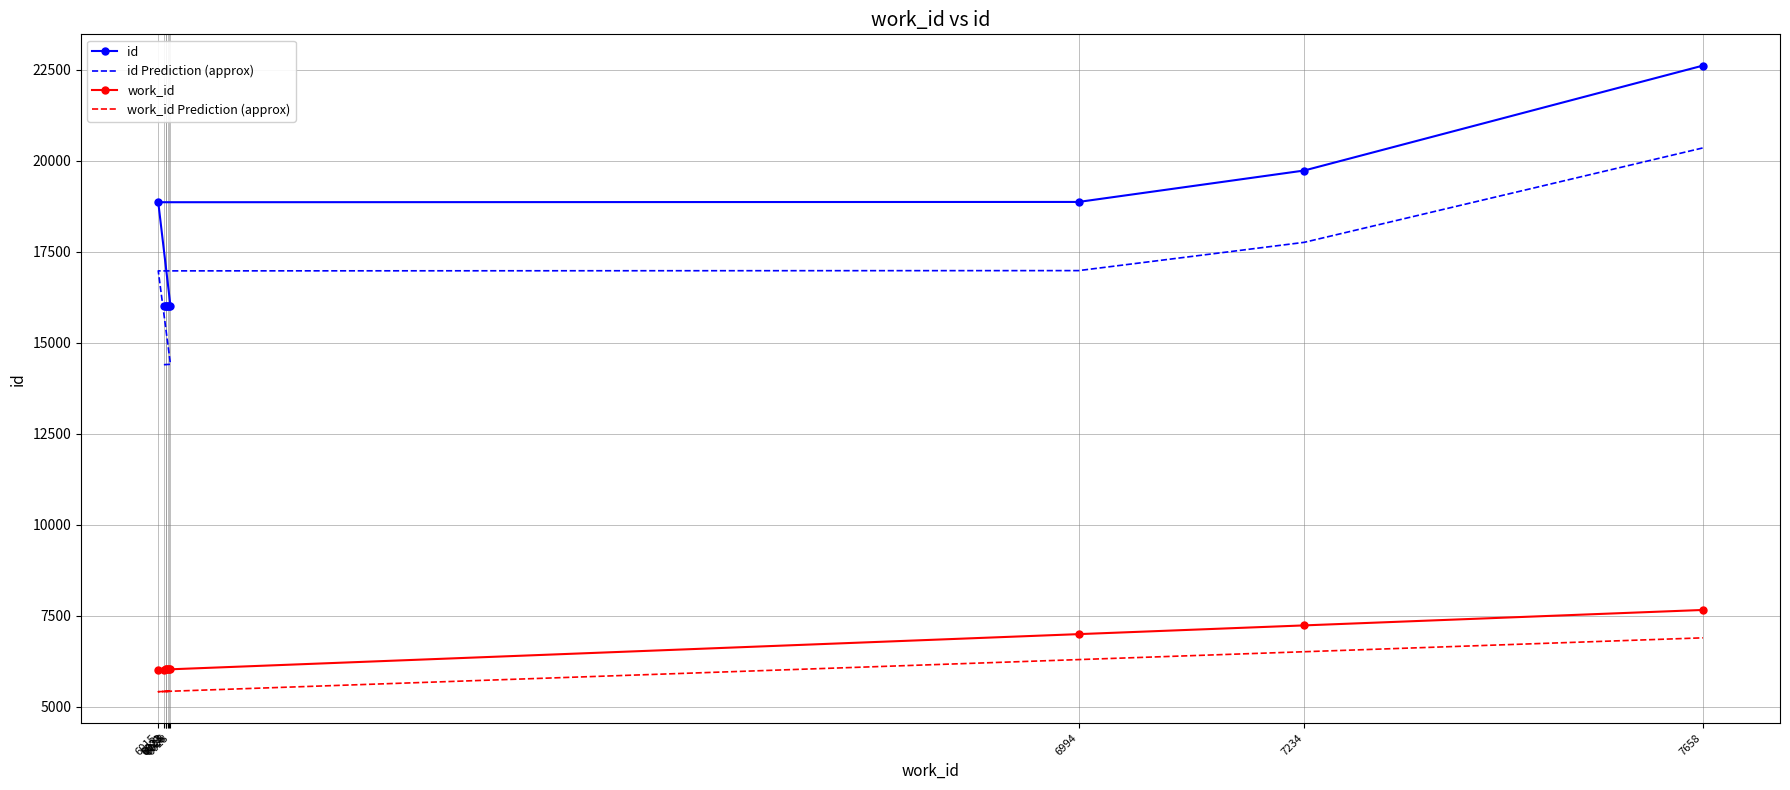

Where does the work_id series first go above 6026?

6028